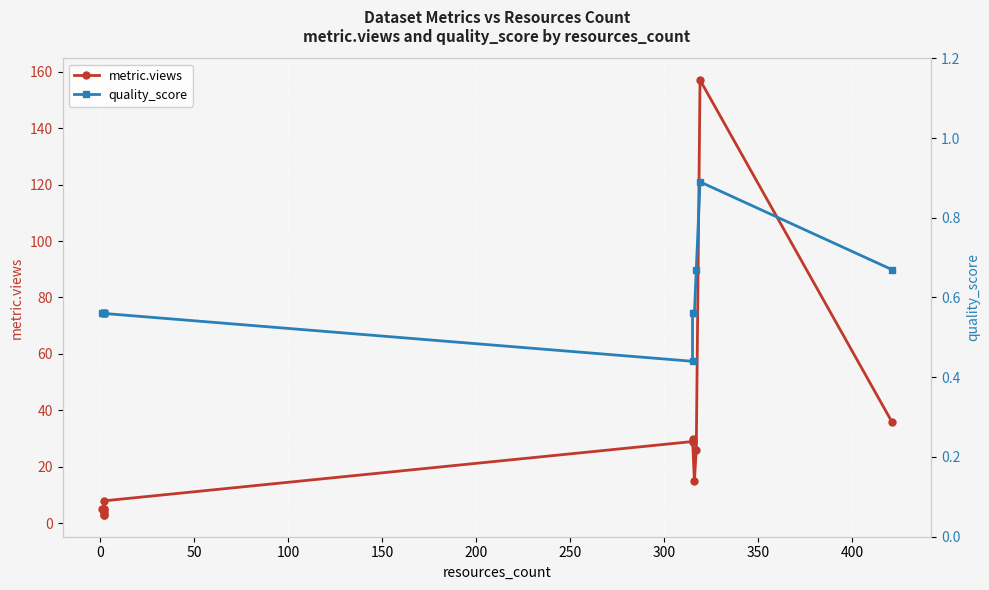

How many values in the metric.views series exceed 8?

6